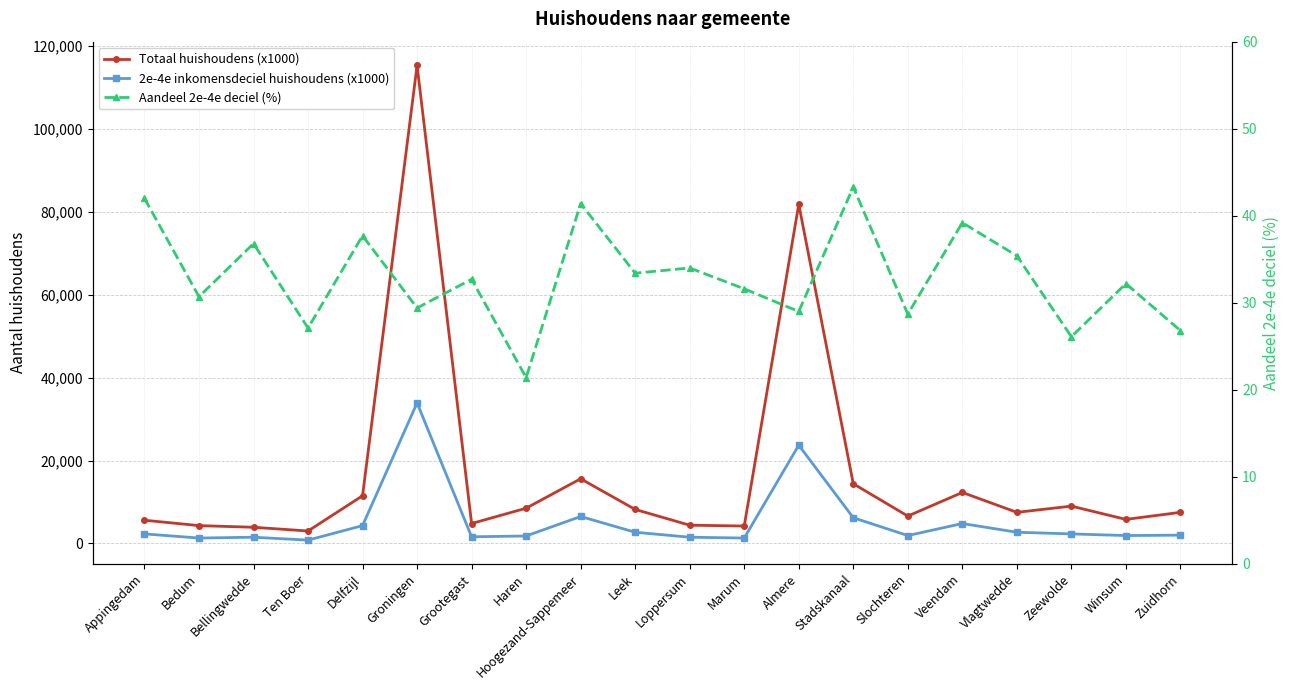

In Totaal huishoudens (x1000), how many points are higher than both neighbors (excluding endpoints)?

5